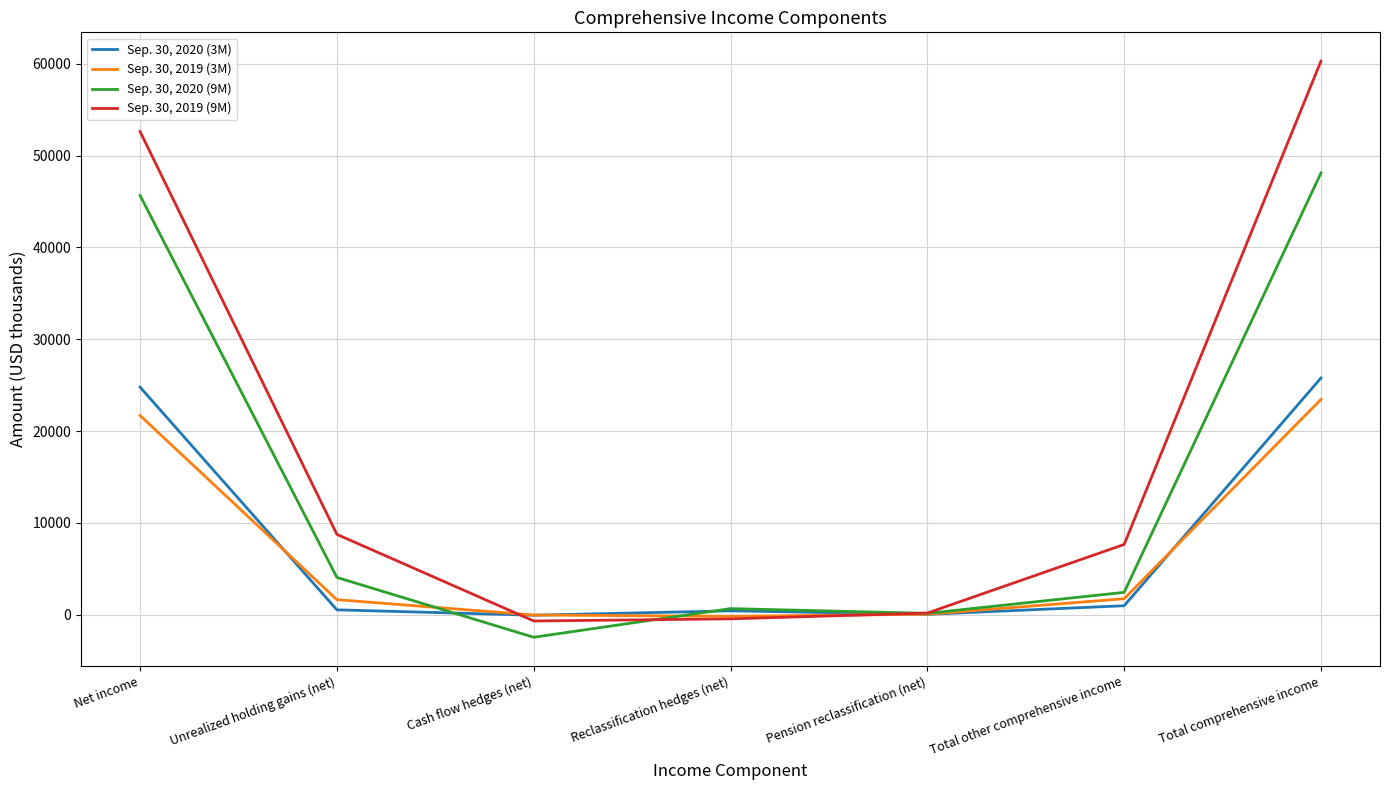

True or false: Sep. 30, 2019 (3M) has a value of -22 at Cash flow hedges (net).

True